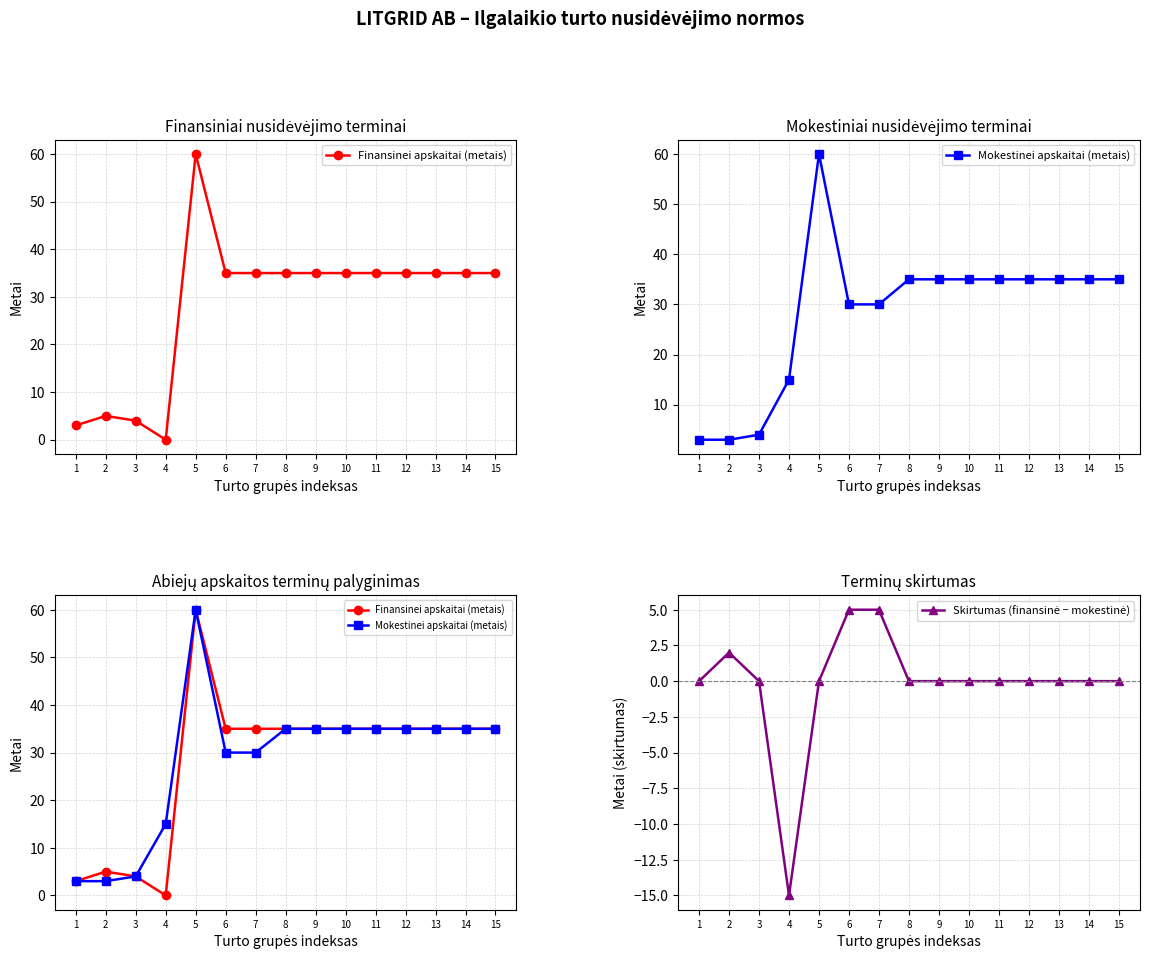

Reading left to right, list all the values displayed in this chart.

Finansinei apskaitai (metais): 3	5	4	0	60	35	35	35	35	35	35	35	35	35	35
Mokestinei apskaitai (metais): 3	3	4	15	60	30	30	35	35	35	35	35	35	35	35
Skirtumas (finansinė − mokestinė): 0	2	0	-15	0	5	5	0	0	0	0	0	0	0	0